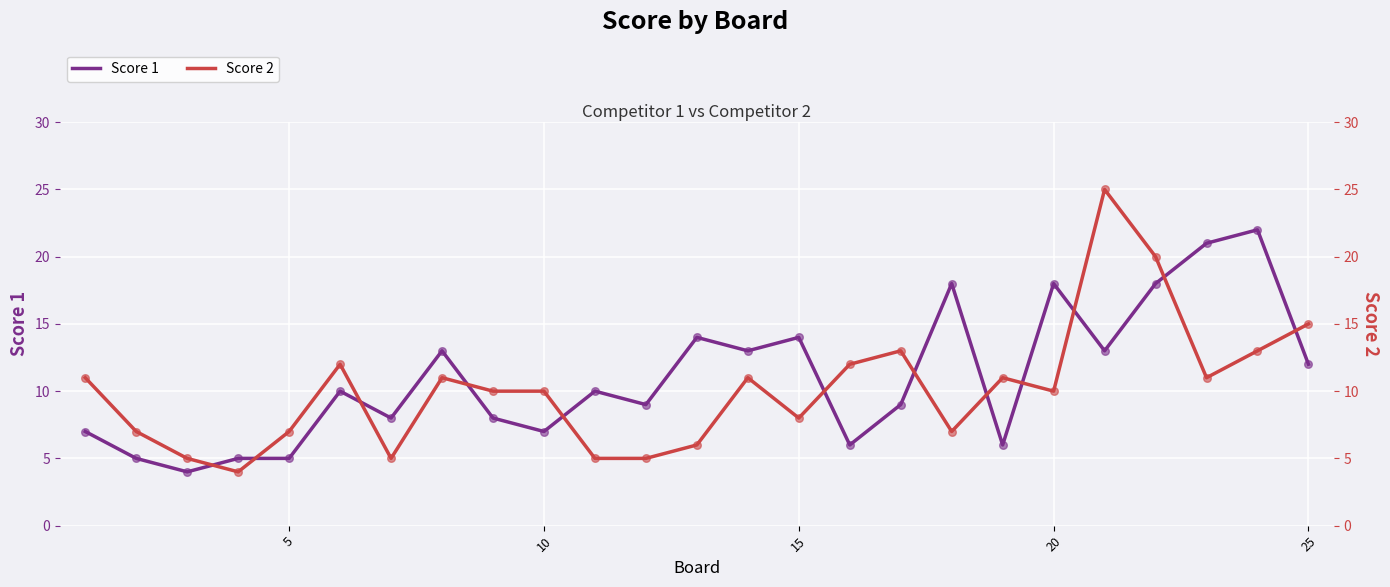

What are all the series names shown in the legend?

Score 1, Score 2